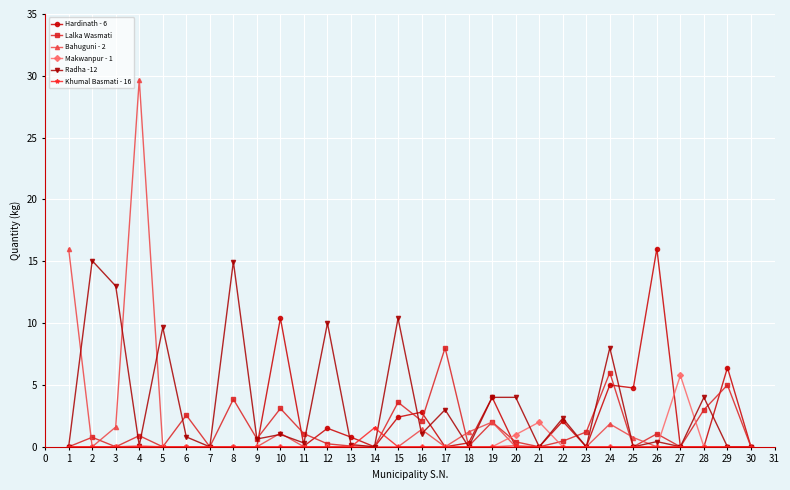

Which series has the largest range (max minus min)?

Bahuguni - 2